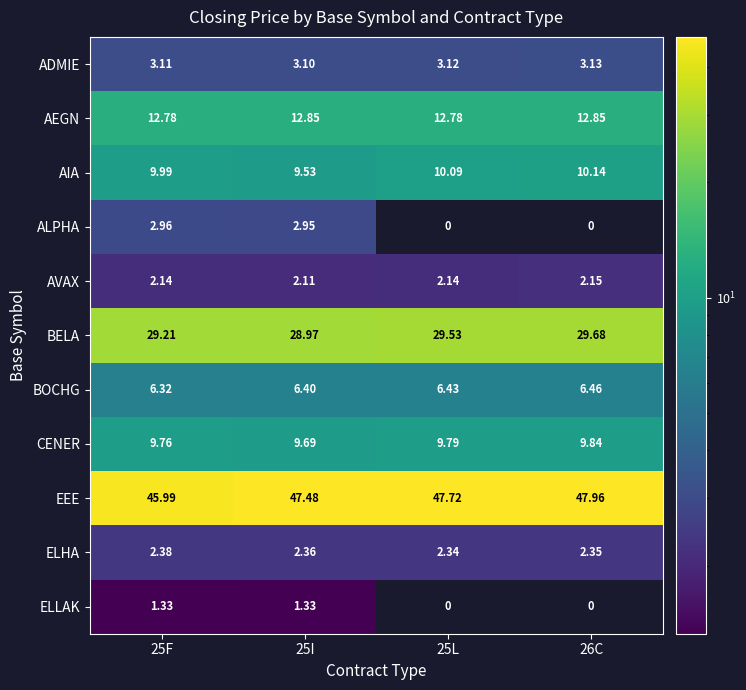

Is the value of CENER at 25F greater than the value of AIA at 25L?

No